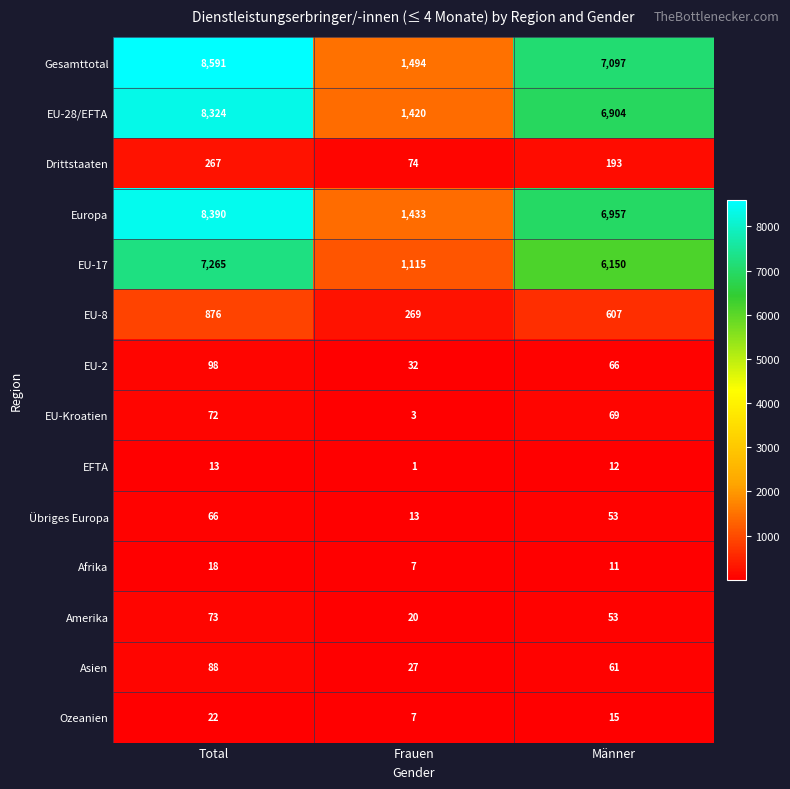

True or false: Übriges Europa has a value of 13 at Frauen.

True